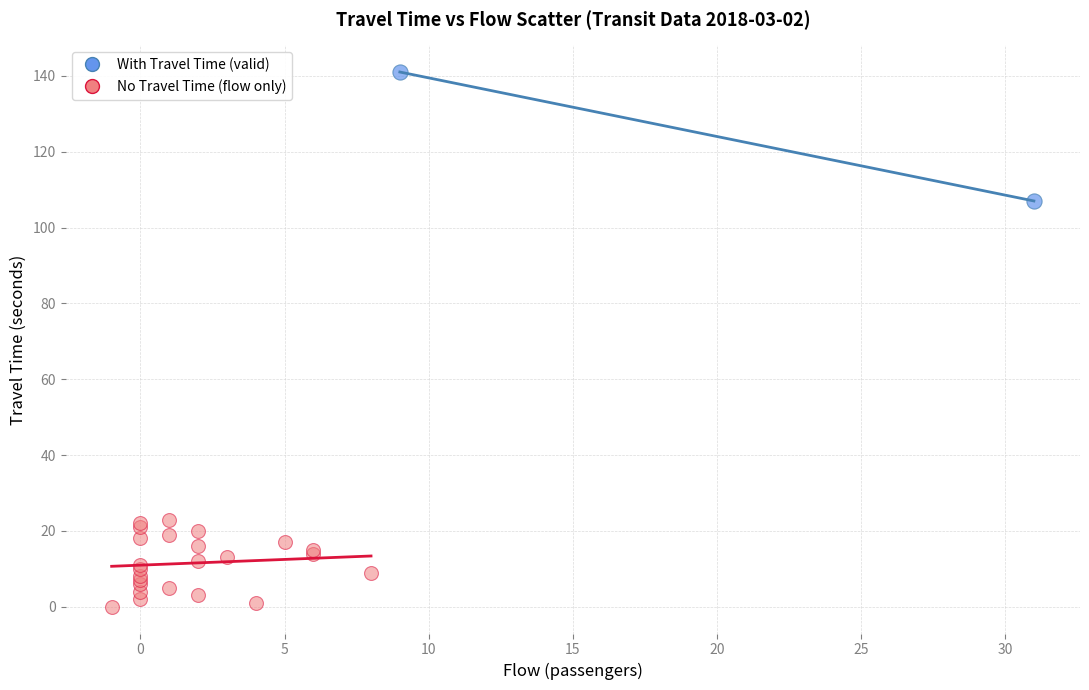

Which series has the largest Y range (max minus min)?

With Travel Time (valid)